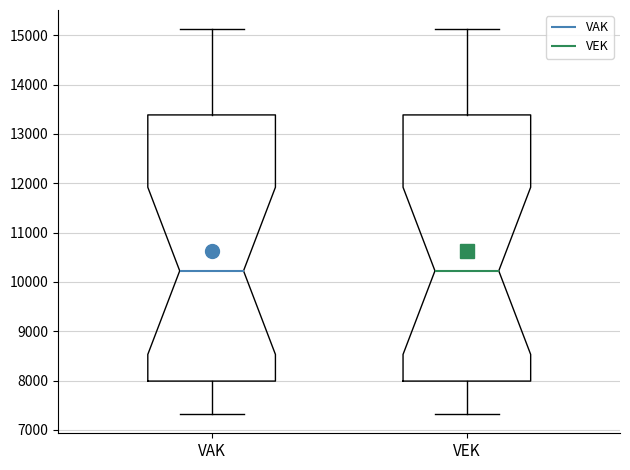

Reading left to right, transcribe this box plot: for each box, give where its median line is, the range the box spans, and where its two whiskers end, as read against the y-axis. The values are not printed on the chart, so give them approximately, as read against the axis.

VAK: median 10200, box 8000 to 13400, whiskers 7300 to 15100
VEK: median 10200, box 8000 to 13400, whiskers 7300 to 15100